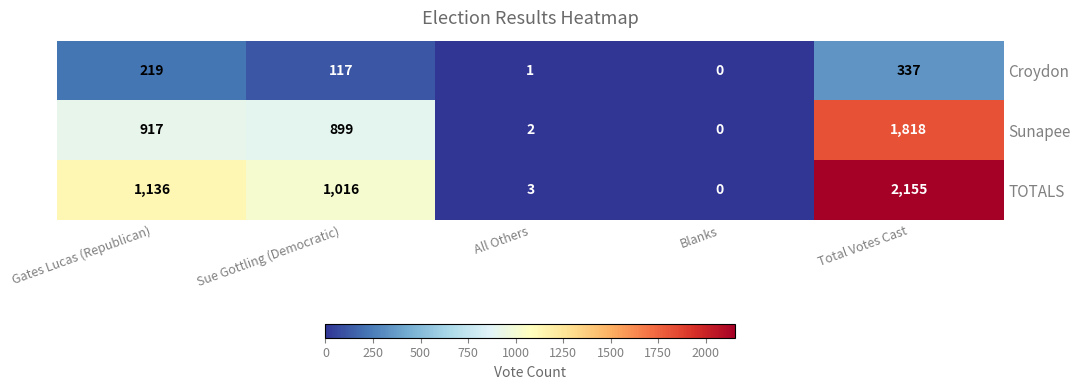

Rank the series by their average value, from highest to lowest.

TOTALS, Sunapee, Croydon